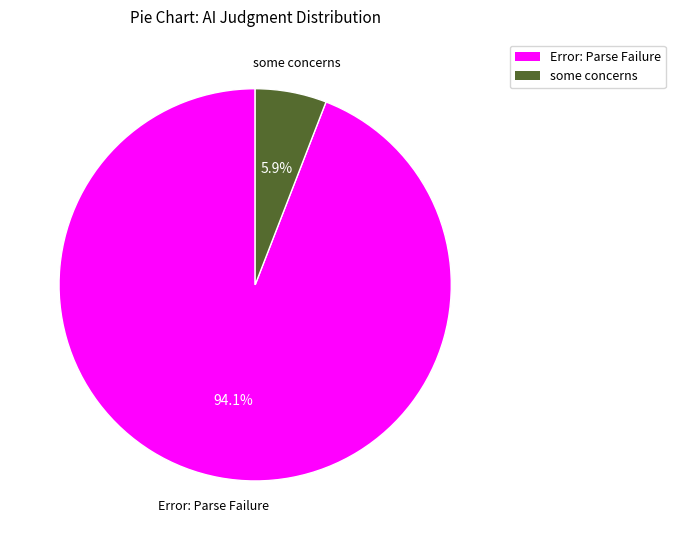

What percentage do Error: Parse Failure and some concerns together represent?

100.0%